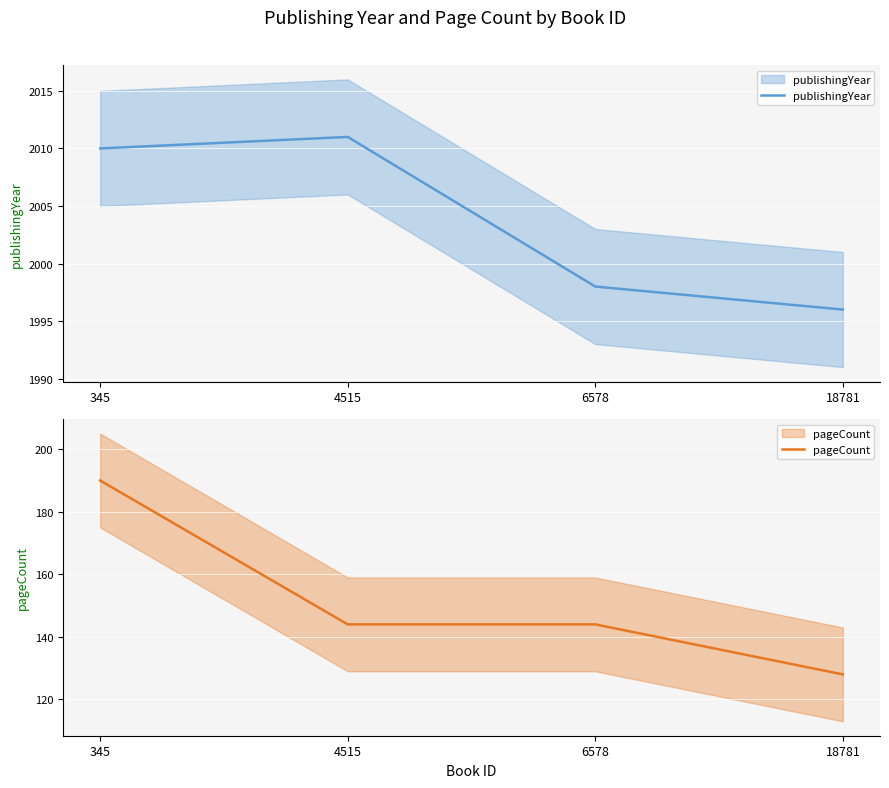

True or false: pageCount and publishingYear intersect in this chart.

False